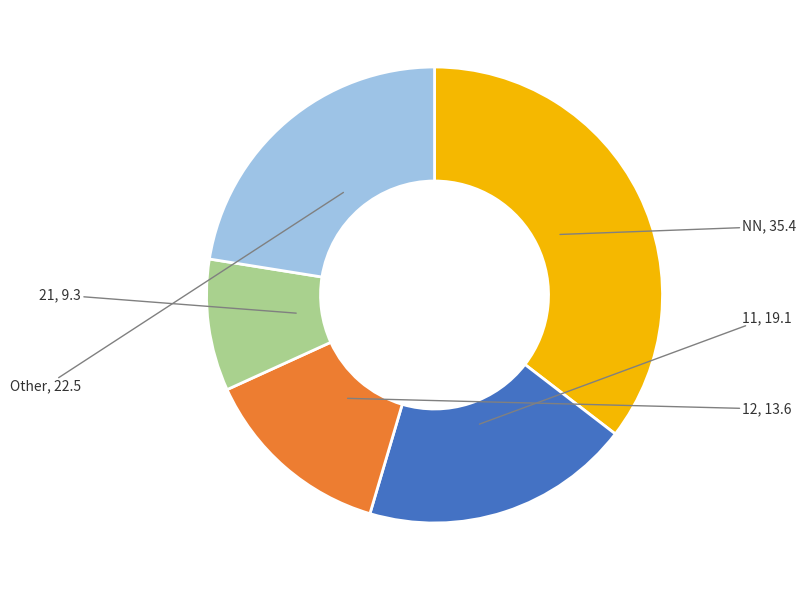

Is there any slice that represents more than half of the pie?

No